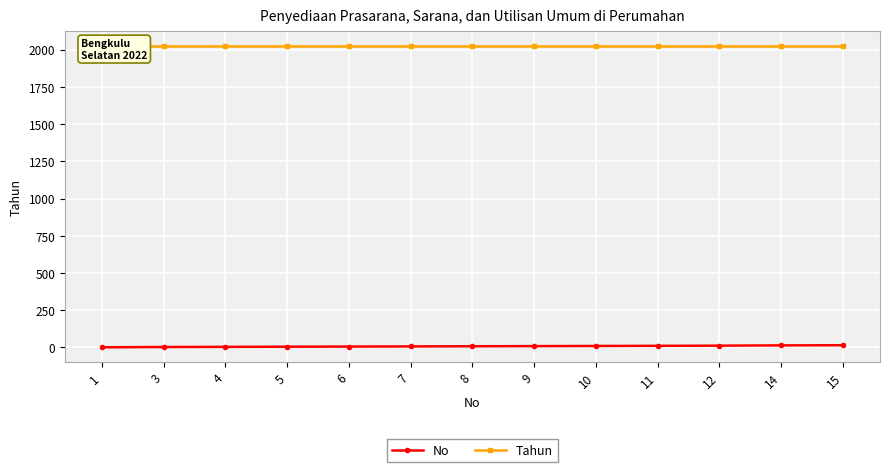

What is the difference between the second highest and second lowest values in the No series?

11